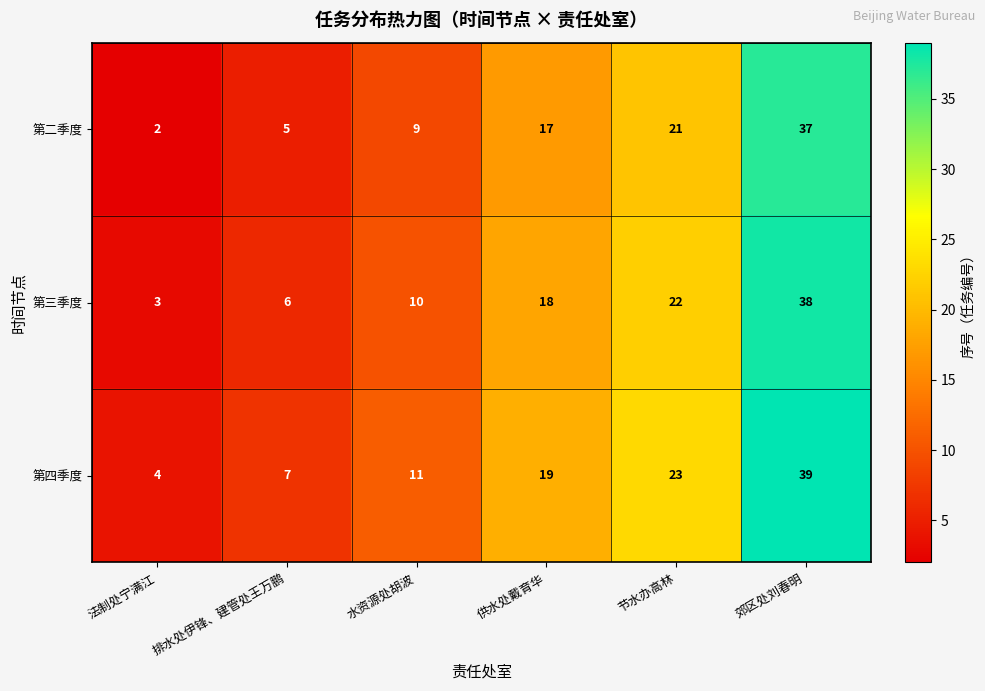

What is the difference between the 第四季度 values at 郊区处刘春明 and 水资源处胡波?

28